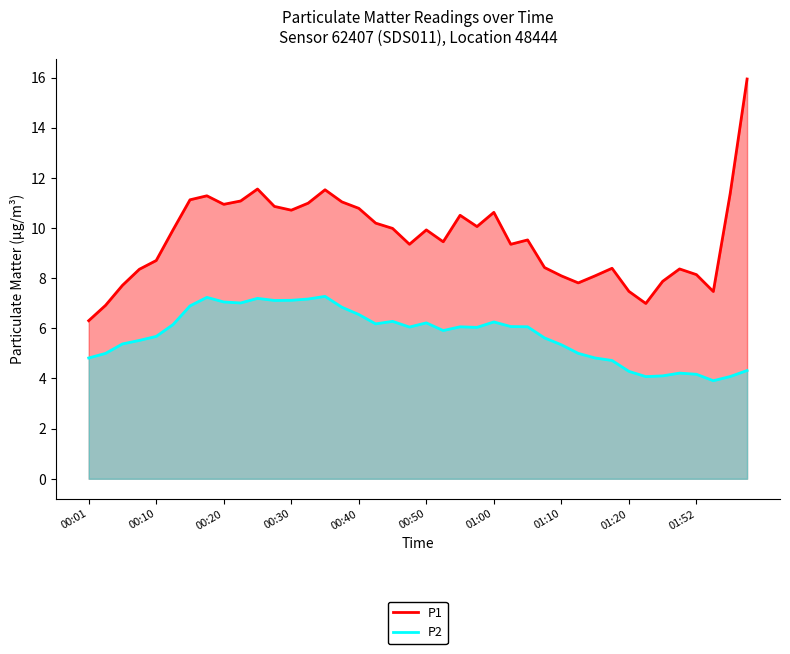

Does the chart display data point markers on the line(s)?

No